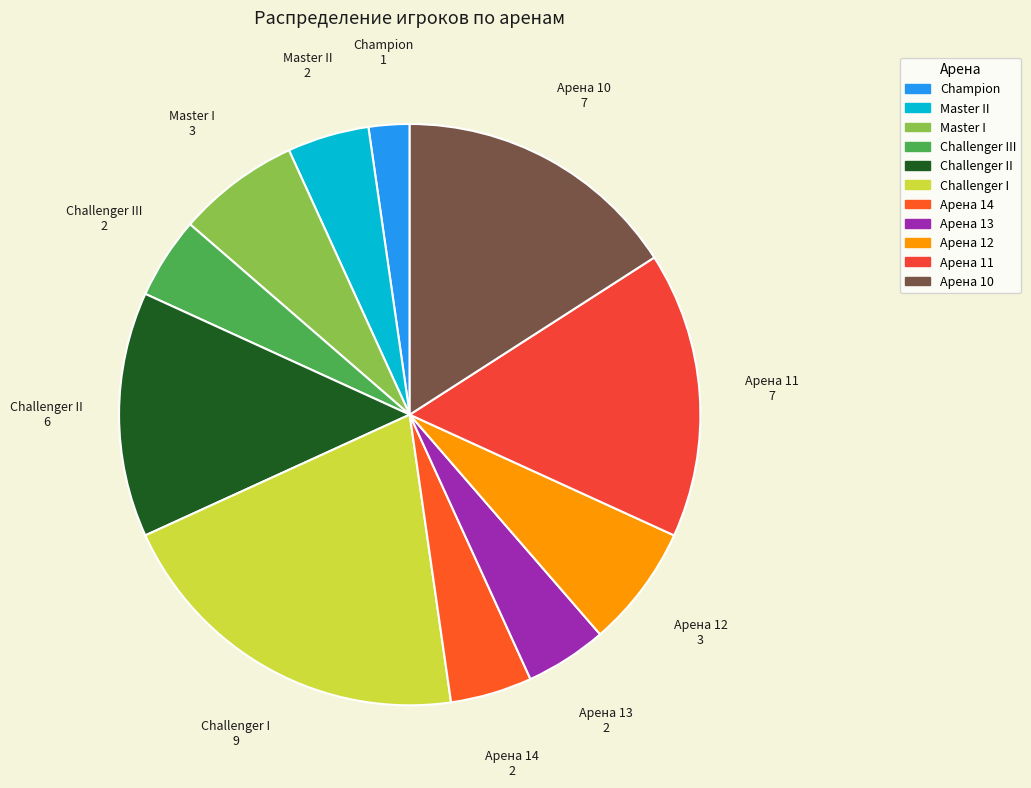

Rank the categories by value from lowest to highest.

Champion, Master II, Challenger III, Арена 14, Арена 13, Master I, Арена 12, Challenger II, Арена 11, Арена 10, Challenger I